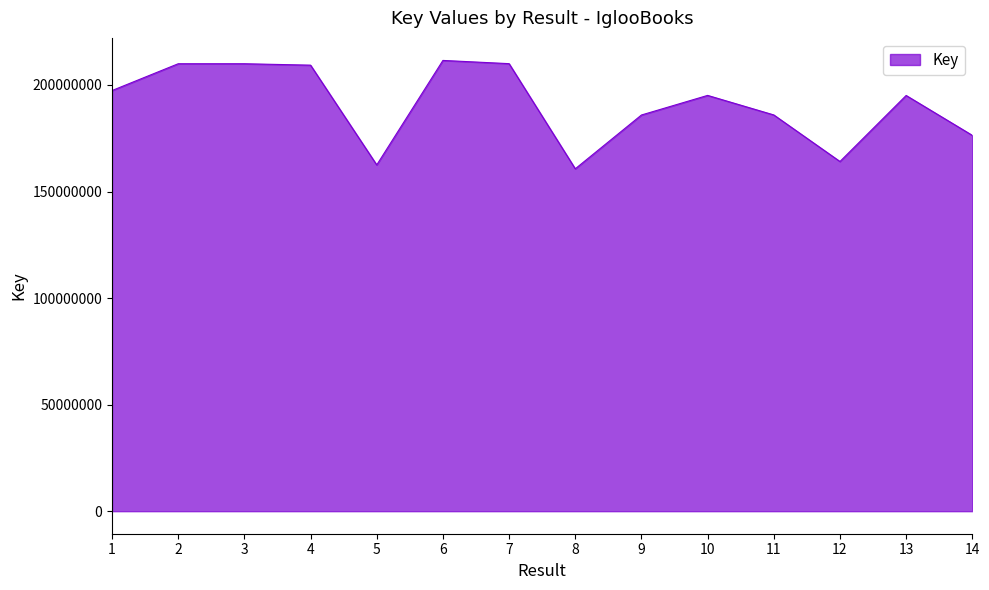

What is the greatest value displayed?

211515793